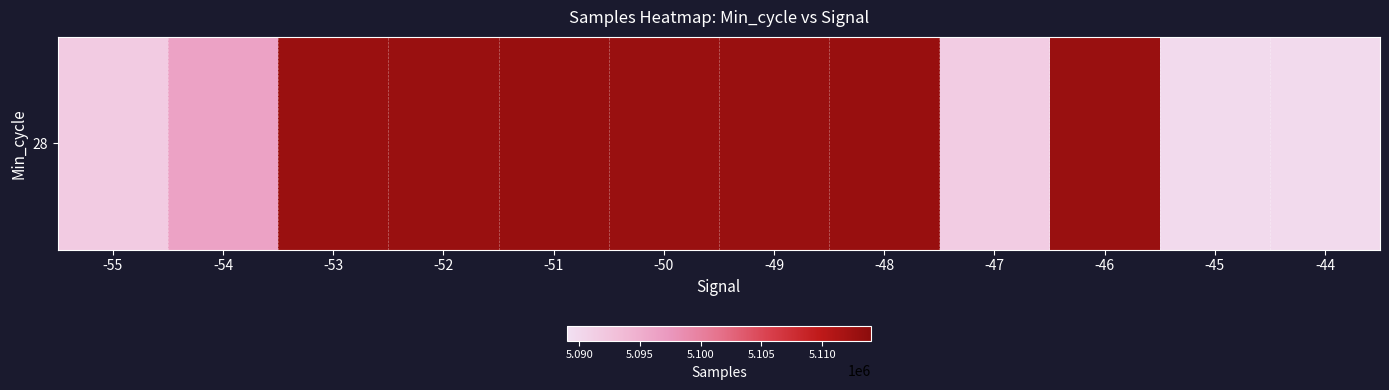

Reading left to right, what are all the values shown in this chart?

-55=5091681	-54=5096277	-53=5112821	-52=5112850	-51=5112998	-50=5112914	-49=5112892	-48=5112949	-47=5091512	-46=5112829	-45=5089823	-44=5089839